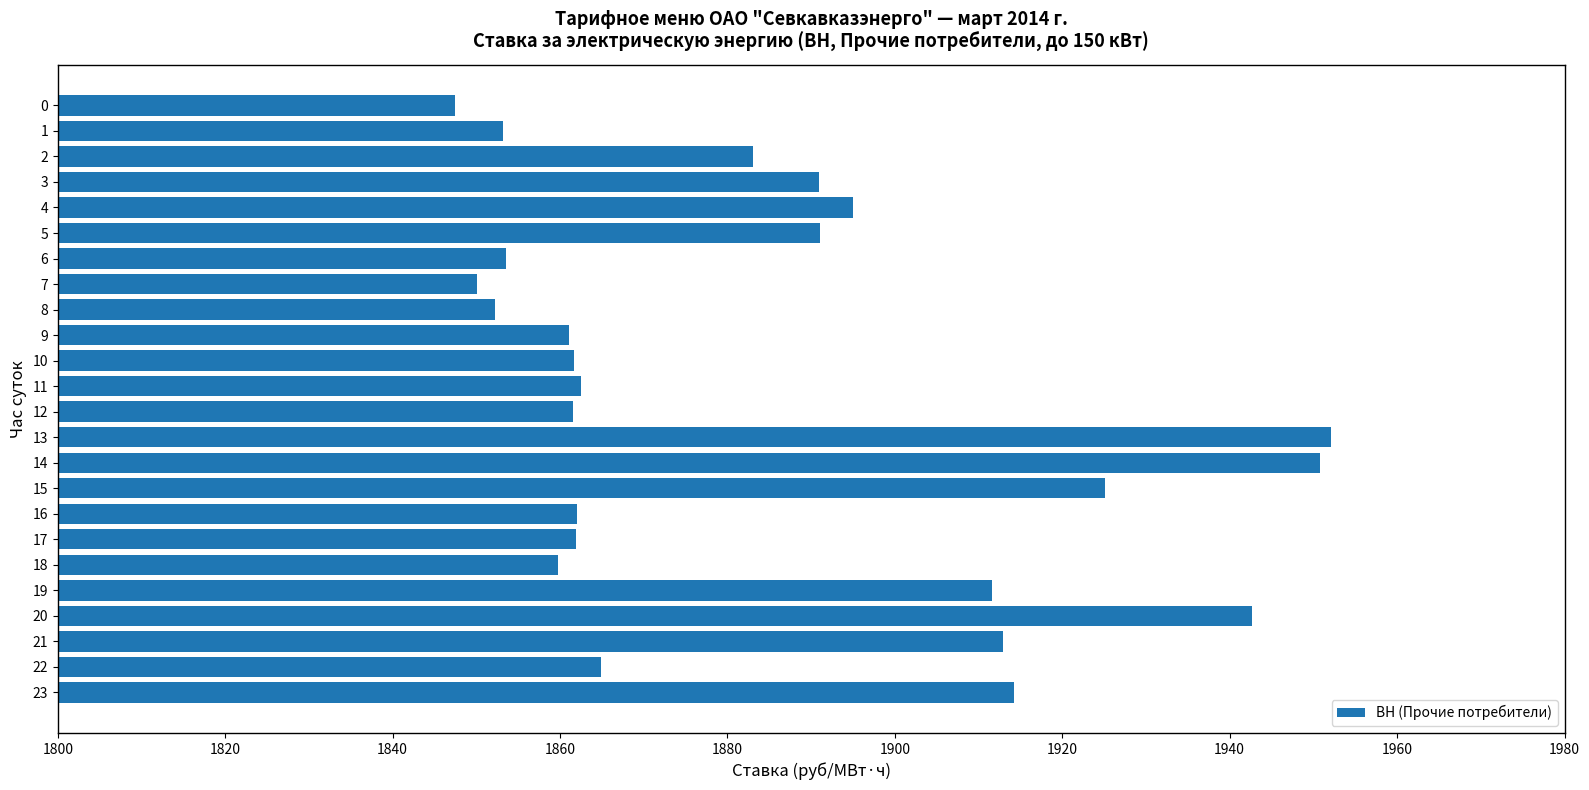

How many bars are there in total?

24